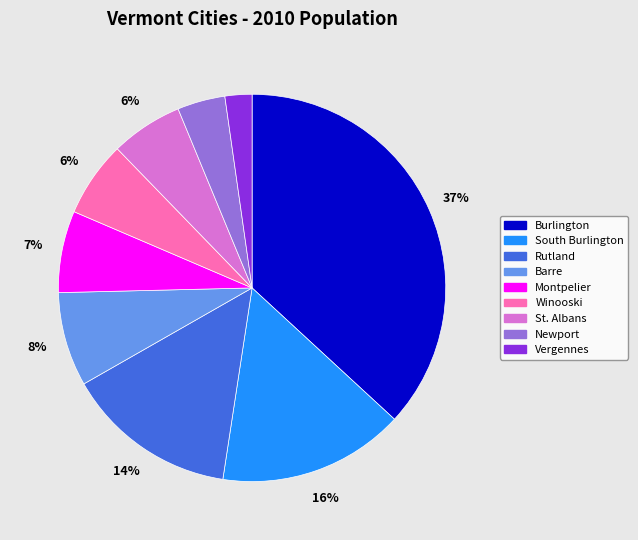

Is it true that St. Albans is 1% of the pie?

False